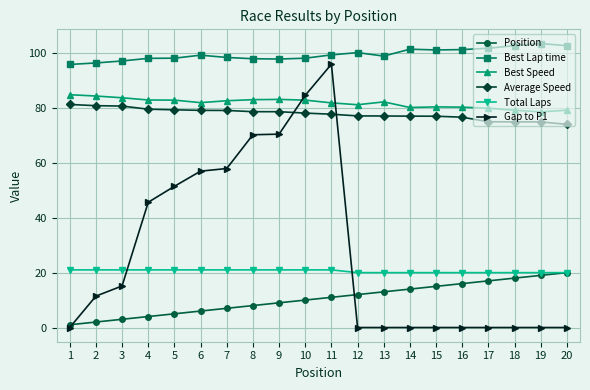

Which series has the widest spread of values?

Gap to P1